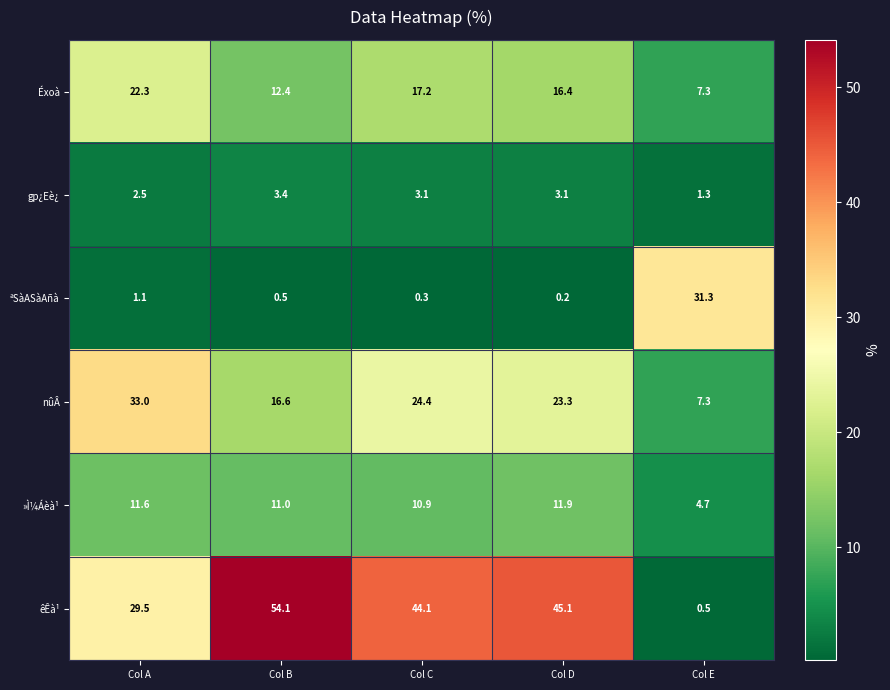

How many values in the êÊà¹ series are below 44?

2